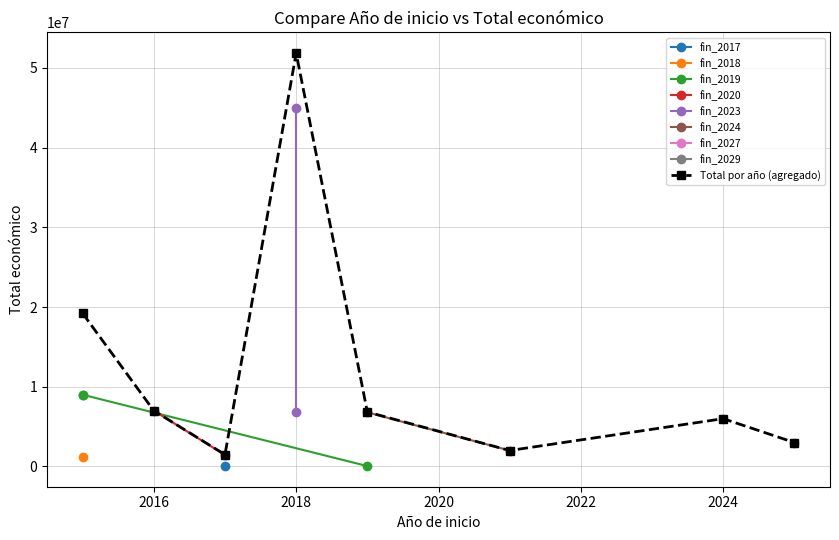

At which category does Total por año (agregado) reach its first local peak?

2018